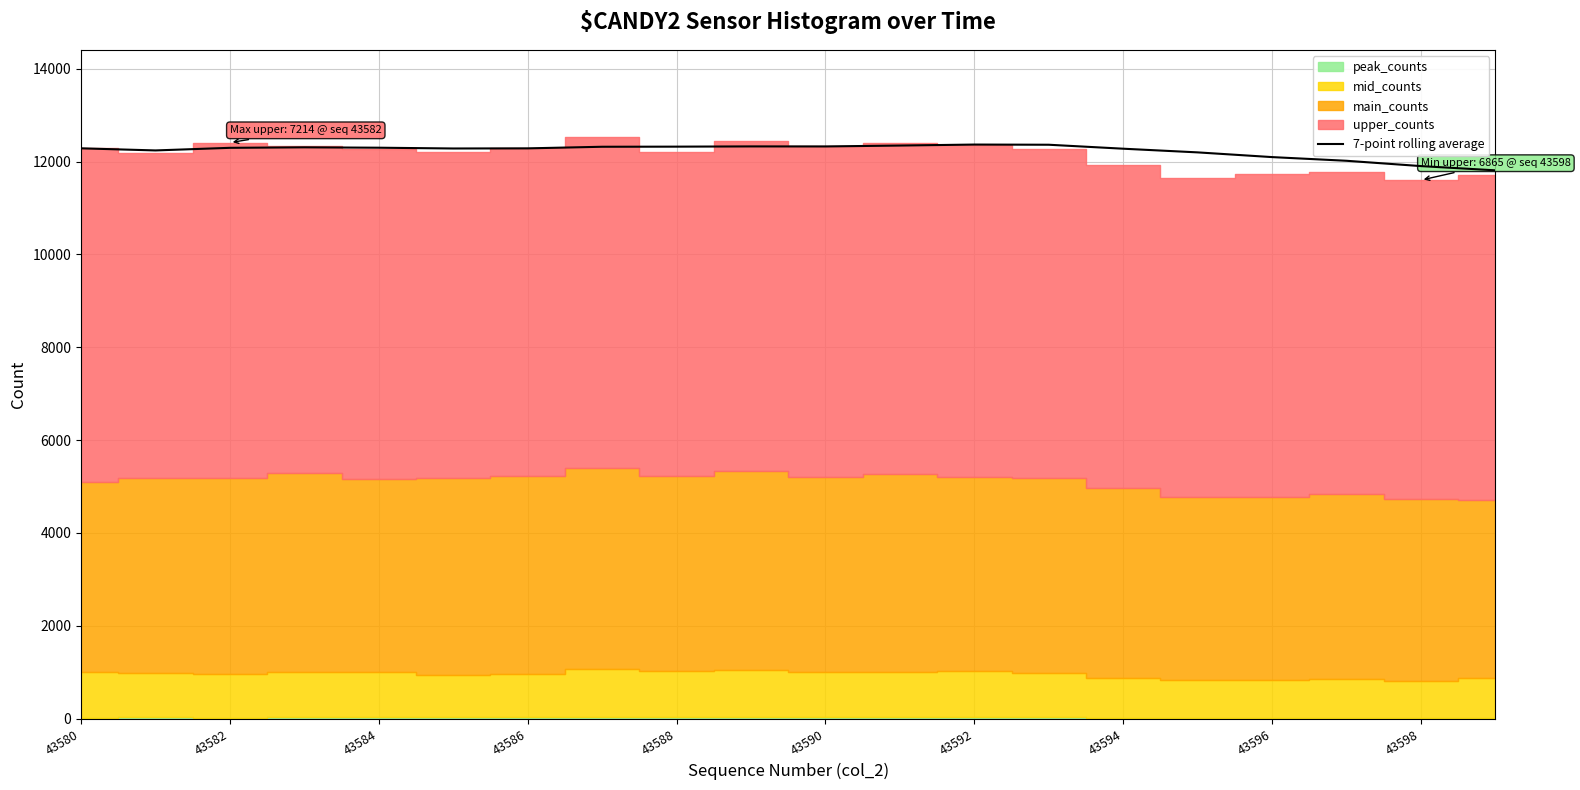

What is the lowest value of the 7-point rolling average series?

11810.0